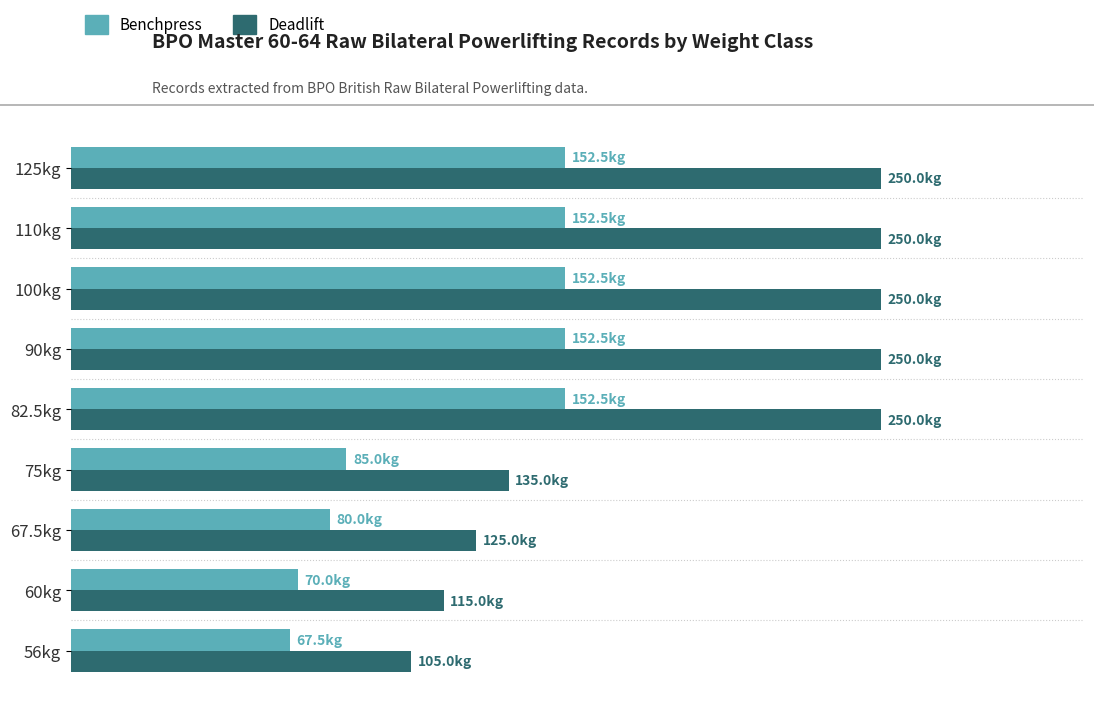

What are all the series names shown in the legend?

Benchpress, Deadlift